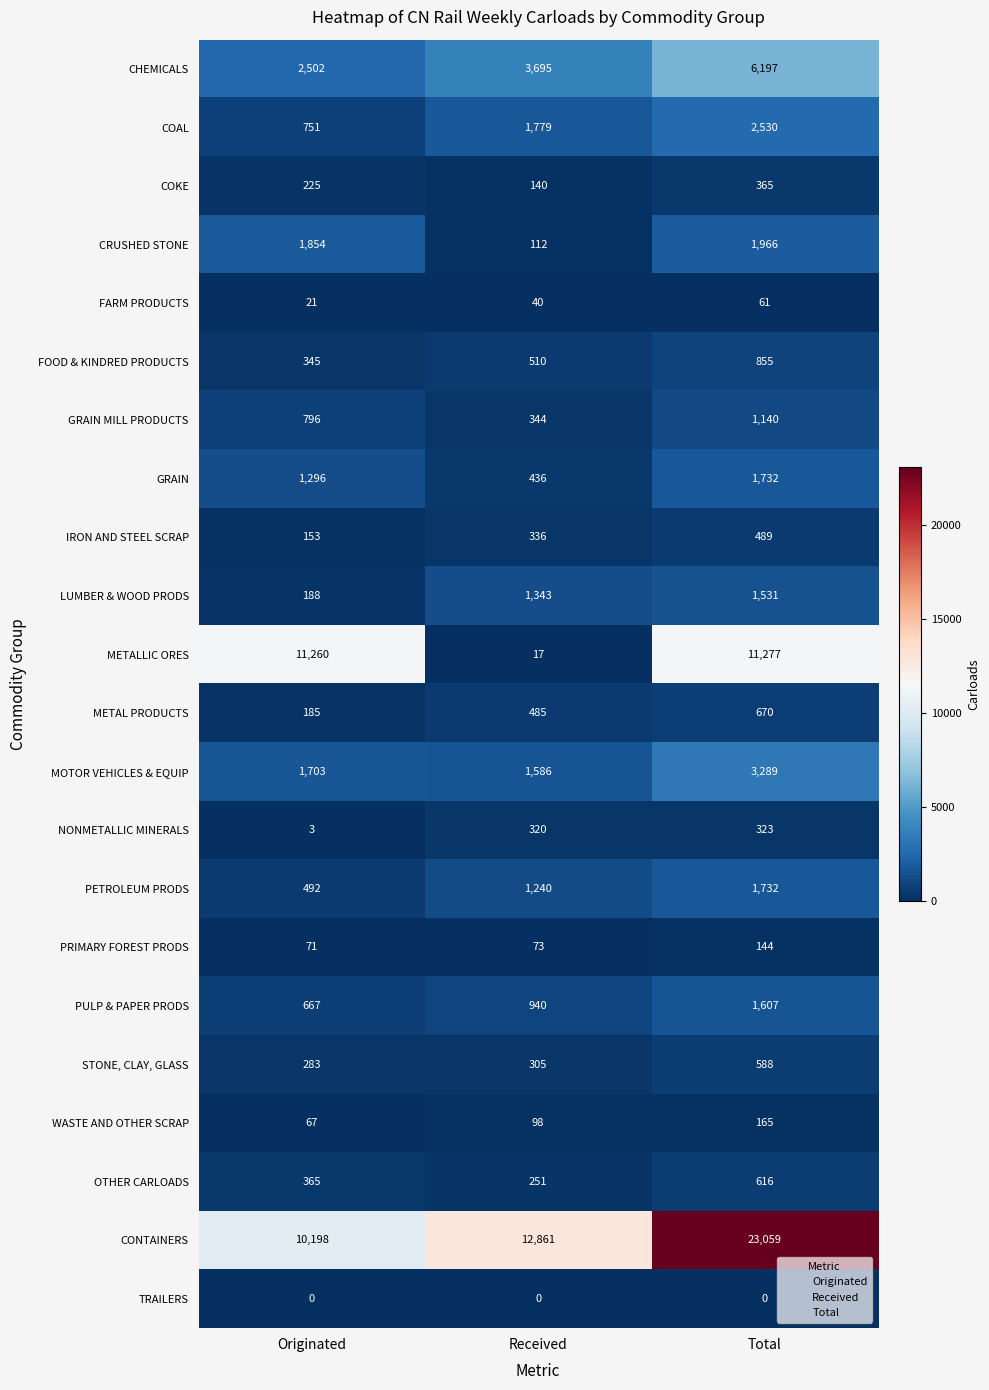

Which series has the largest total across all categories?

CONTAINERS